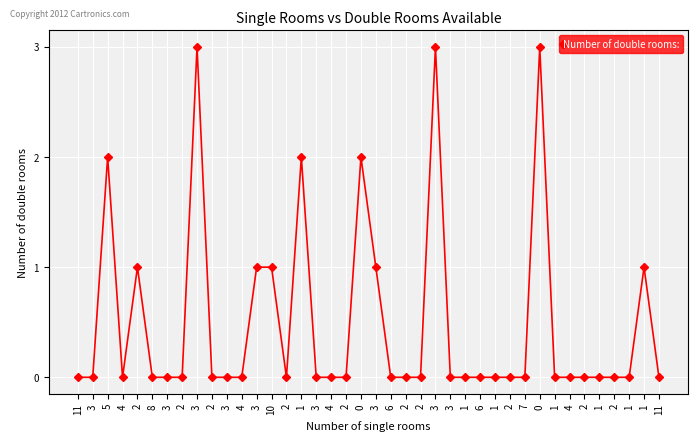

Count the values in the range 0 to 1.

34